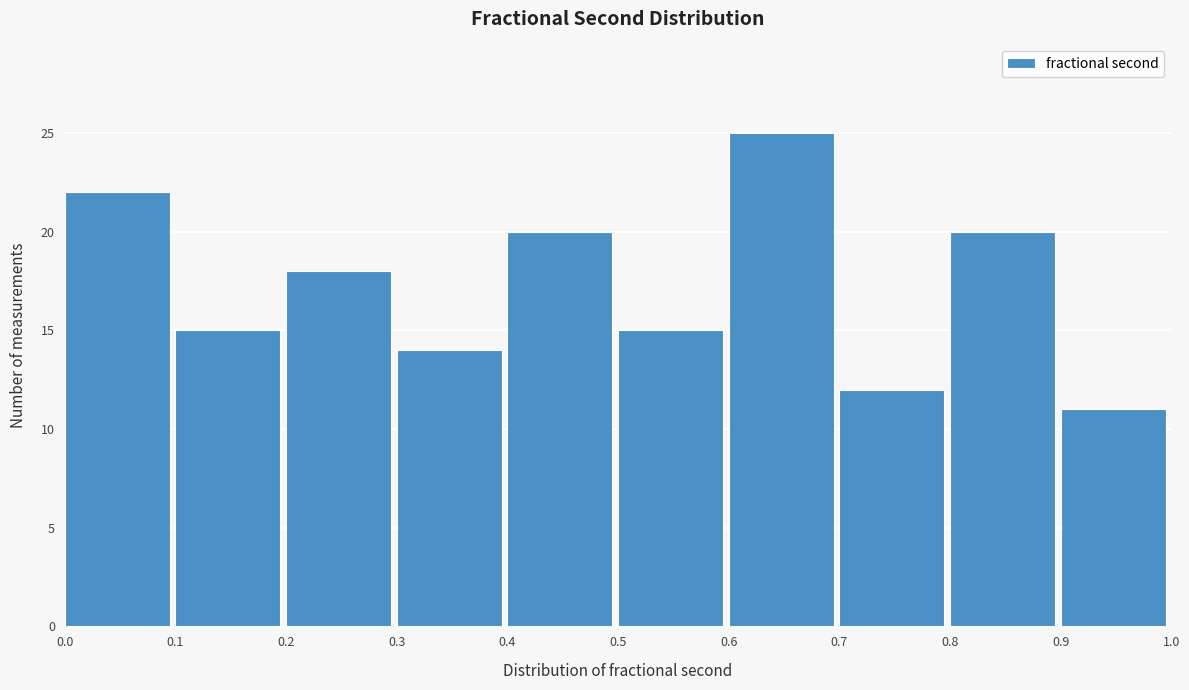

Reading left to right, list every bar in this chart as the range it spans on the x-axis followed by its height. The values are not printed on the chart, so give them approximately, as read against the axis.

0.0 to 0.1: 22
0.1 to 0.2: 15
0.2 to 0.3: 18
0.3 to 0.4: 14
0.4 to 0.5: 20
0.5 to 0.6: 15
0.6 to 0.7: 25
0.7 to 0.8: 12
0.8 to 0.9: 20
0.9 to 1.0: 11